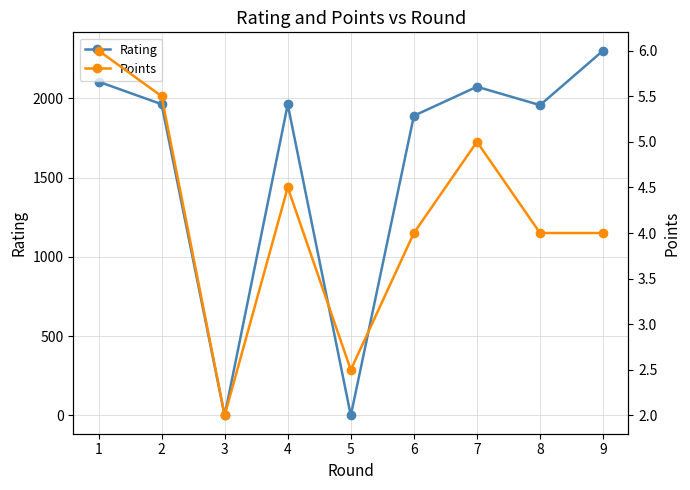

Which series ends up on top after the final intersection of Points and Rating?

Rating